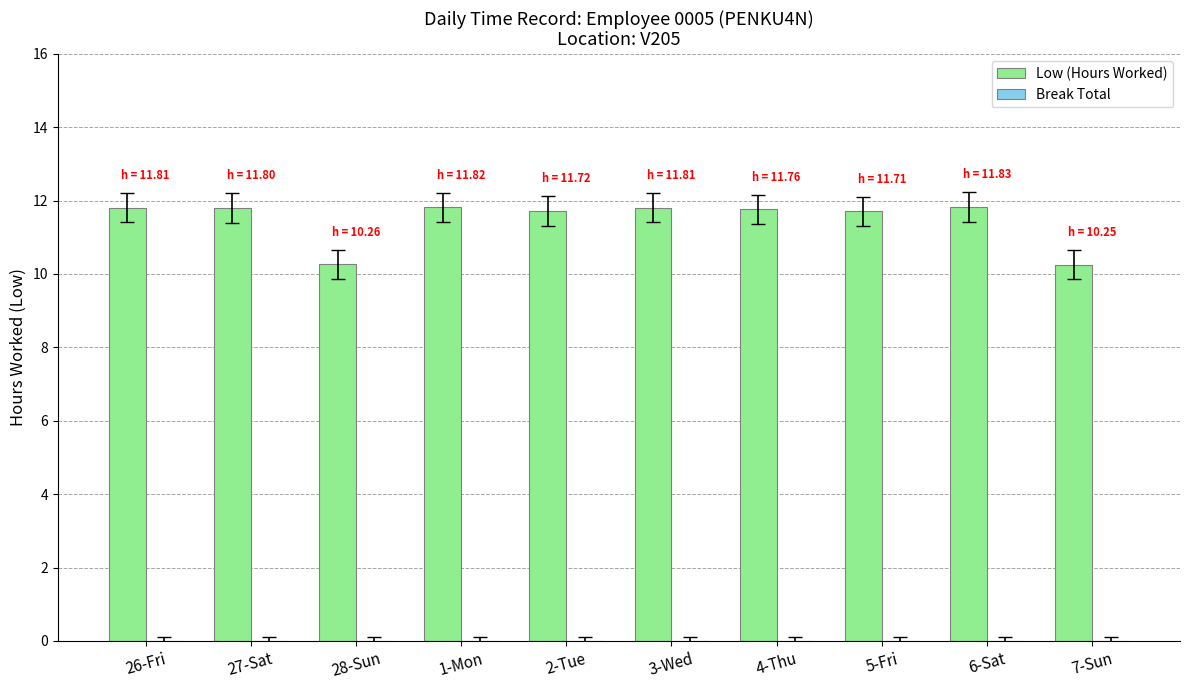

What is the maximum value shown in the chart?

11.8